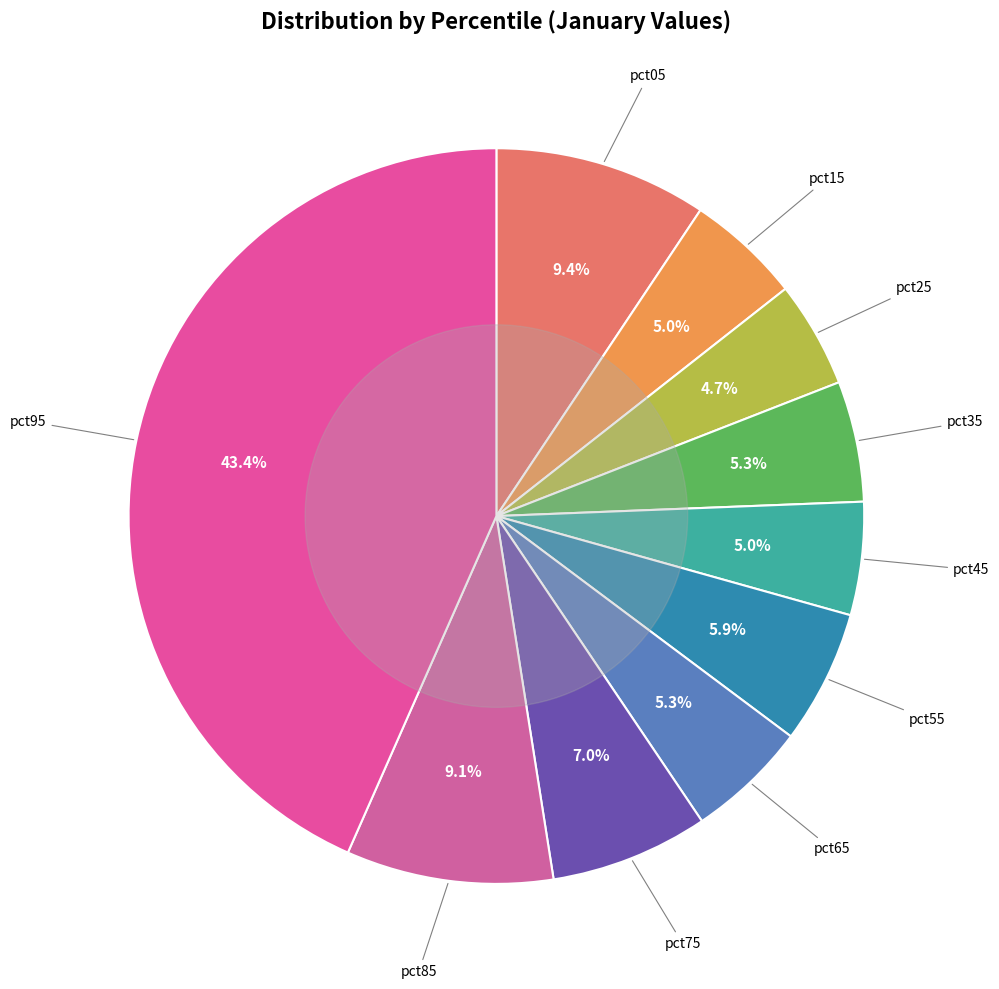

Count the number of slices in the pie.

10